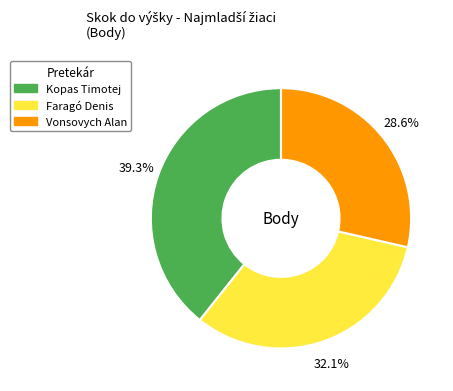

Which slice is the smallest?

Vonsovych Alan